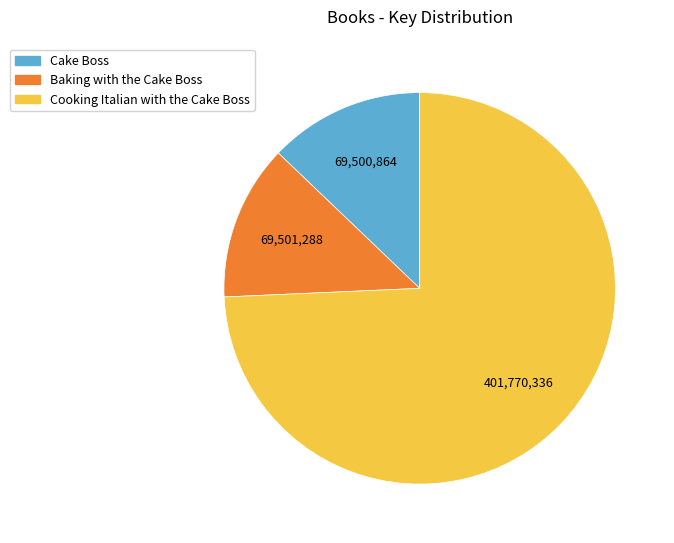

What is the largest slice in the pie chart?

Cooking Italian with the Cake Boss